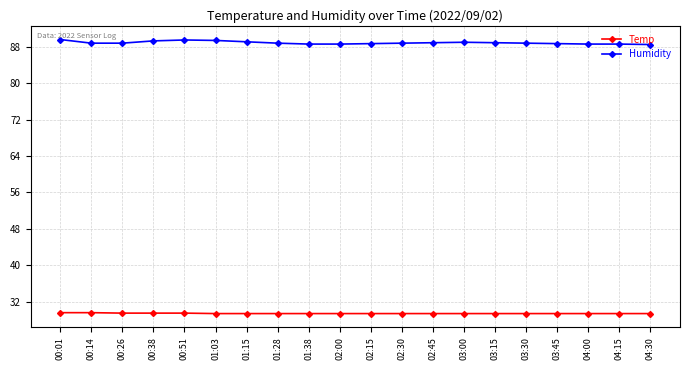

True or false: Humidity has more than 0 interior local peaks.

True